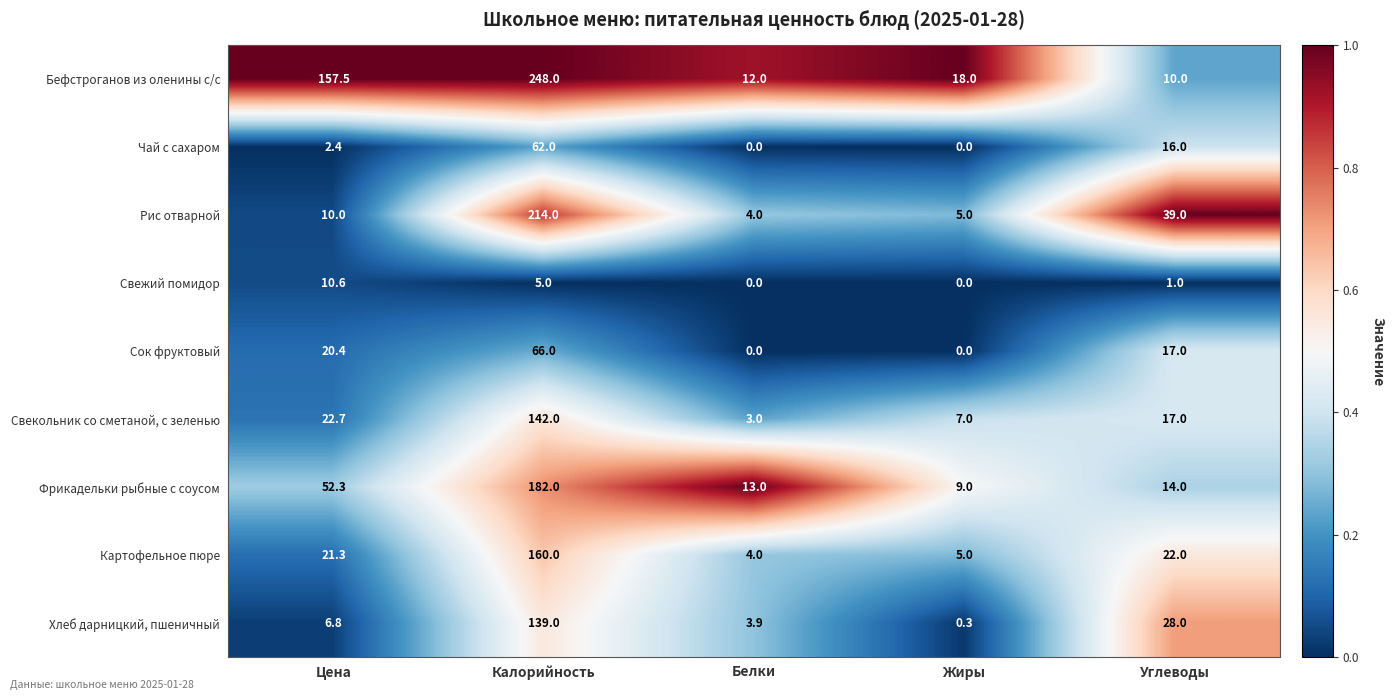

At how many categories does at least one series exceed 0?

5